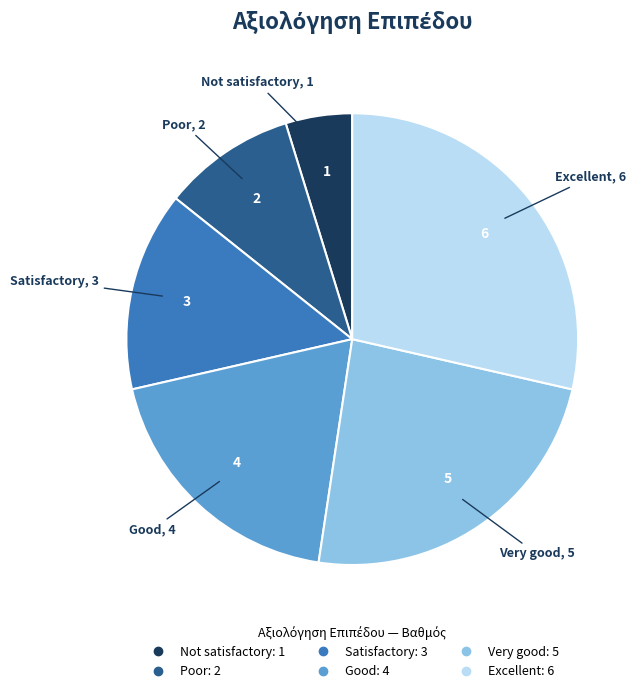

Is Not satisfactory the majority of the pie?

No